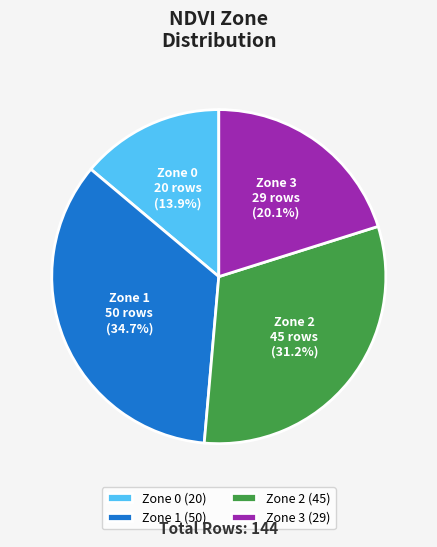

Is Zone 0 (20) the majority of the pie?

No